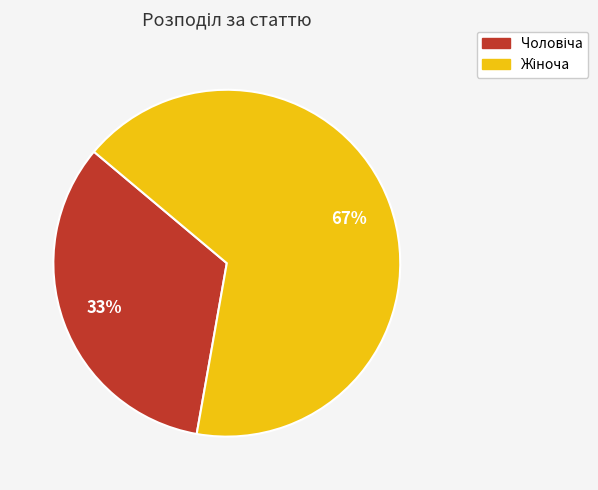

Does any single category account for the majority?

Yes